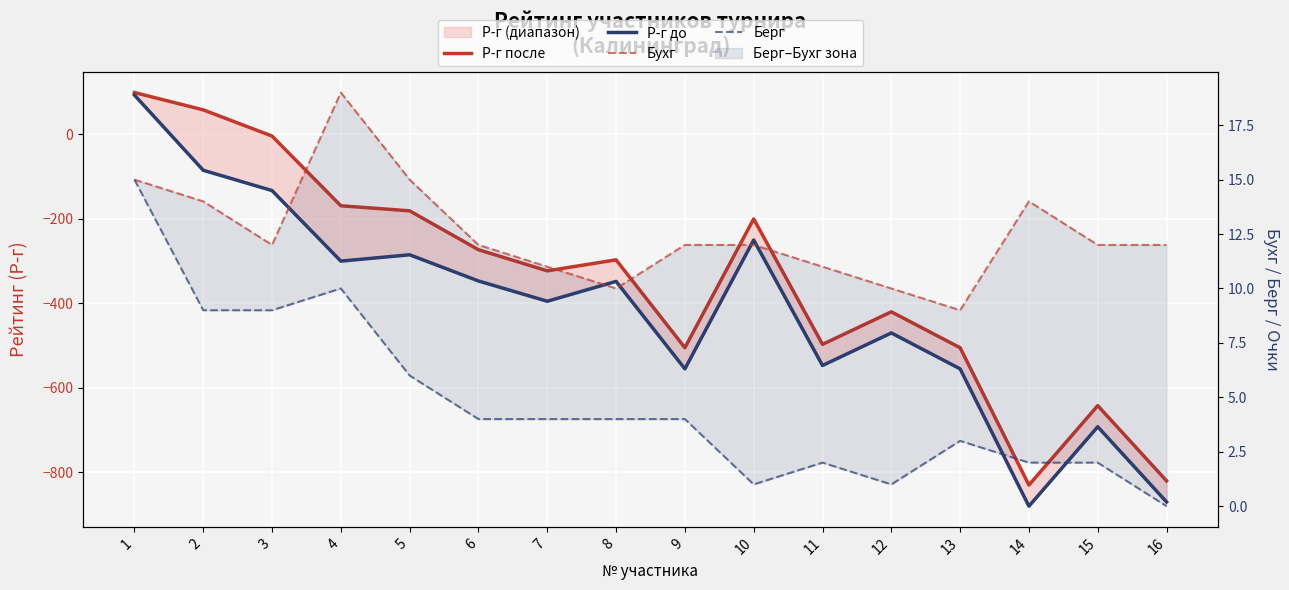

Between 16 and 15, which is larger?

15